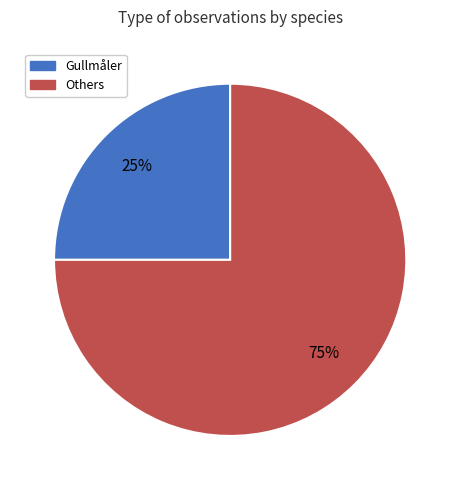

How many slices are in this pie chart?

2